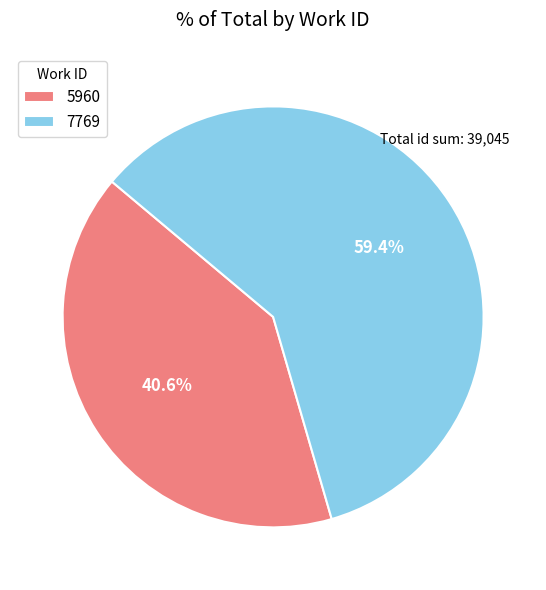

Count the number of slices in the pie.

2